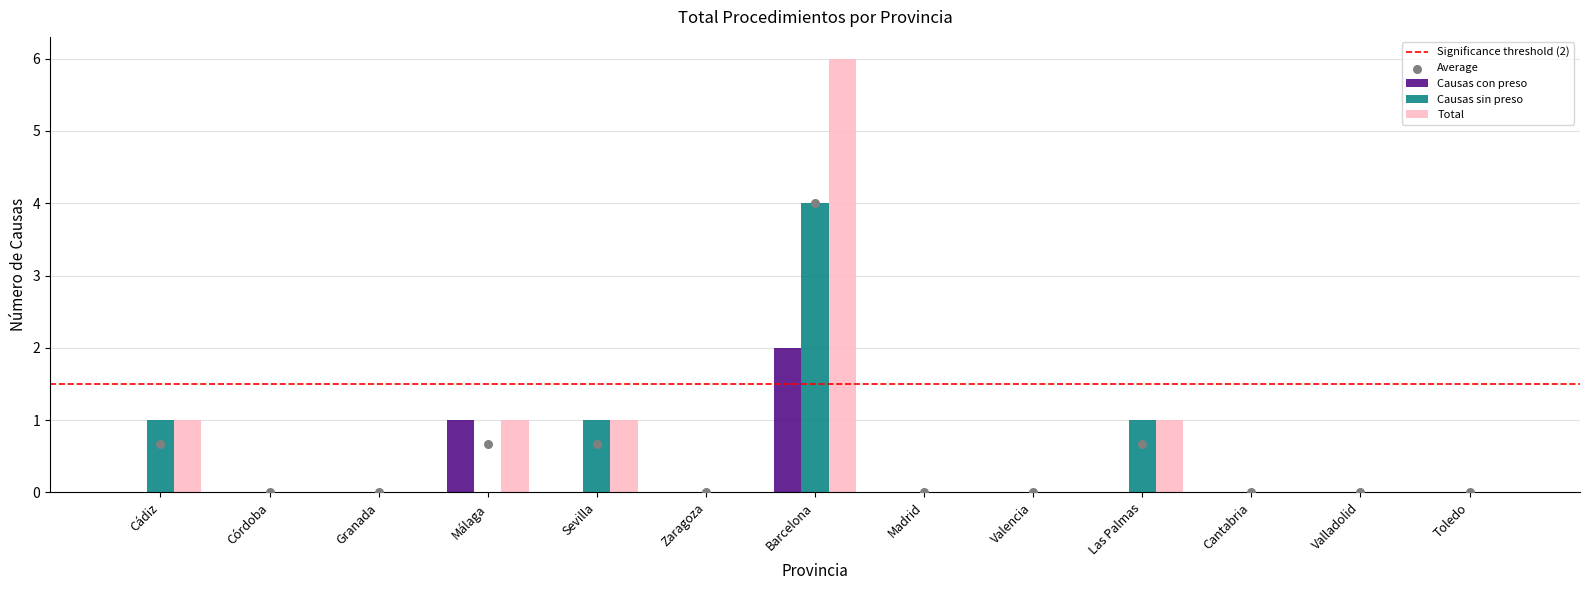

At which category is the sum across all series the highest?

Barcelona